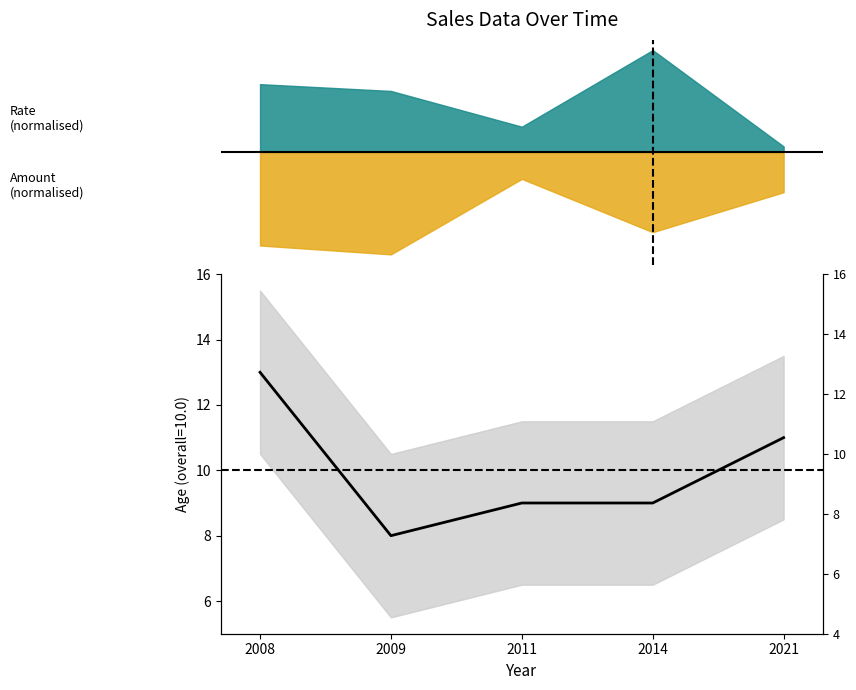

What is the sum of the values at 2009 and 2008?

21